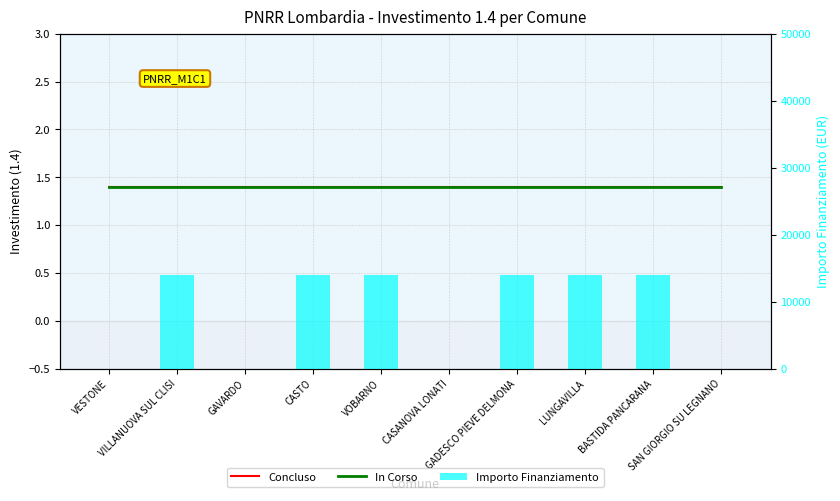

What is the difference between the maximum and minimum values in the Importo Finanziamento series?

14000.0